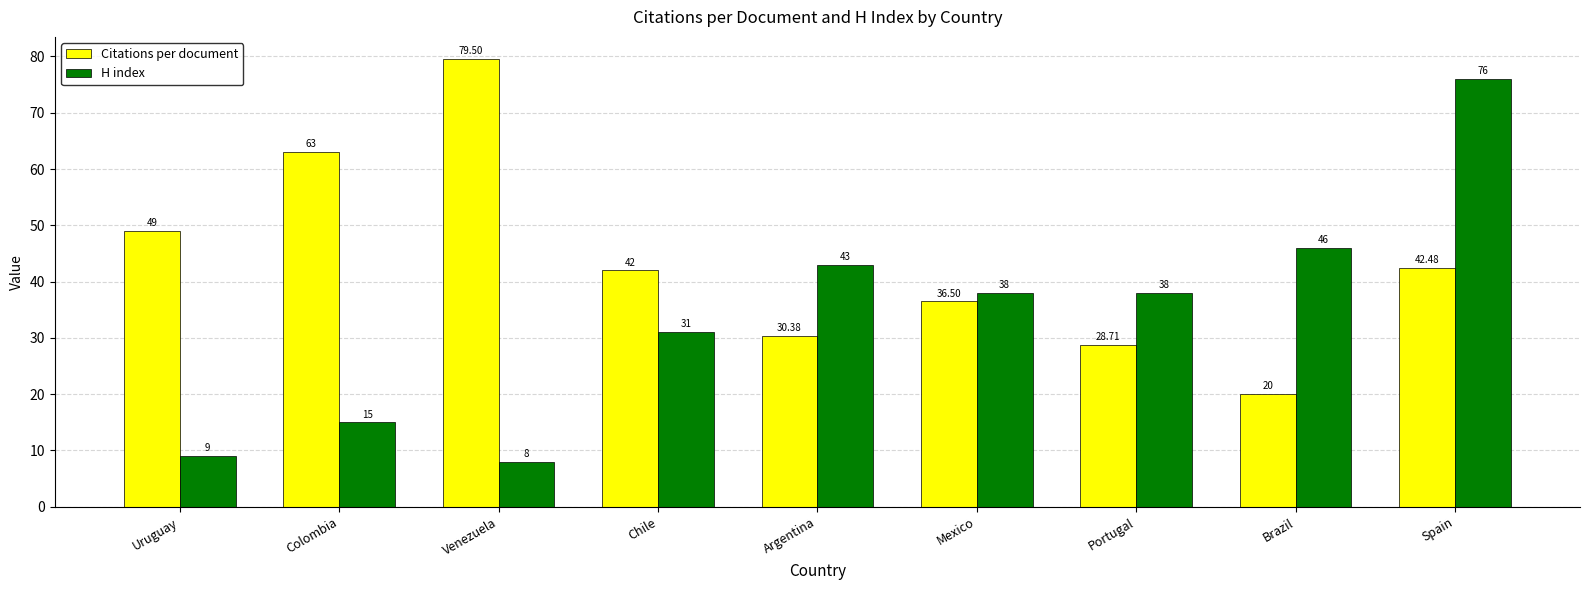

What is the highest value of the Citations per document series?

79.5